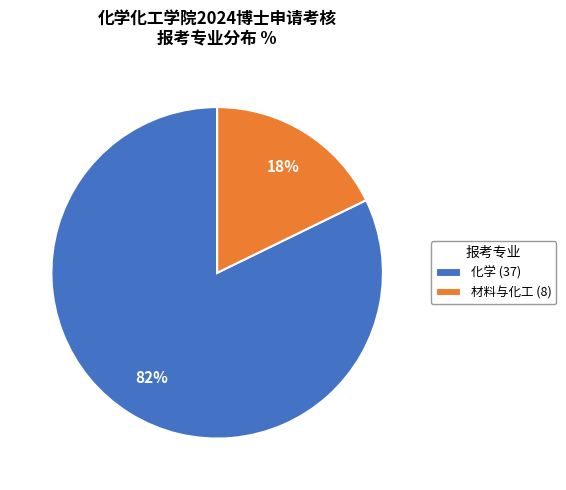

To the nearest percent, what portion does 材料与化工 represent?

18%